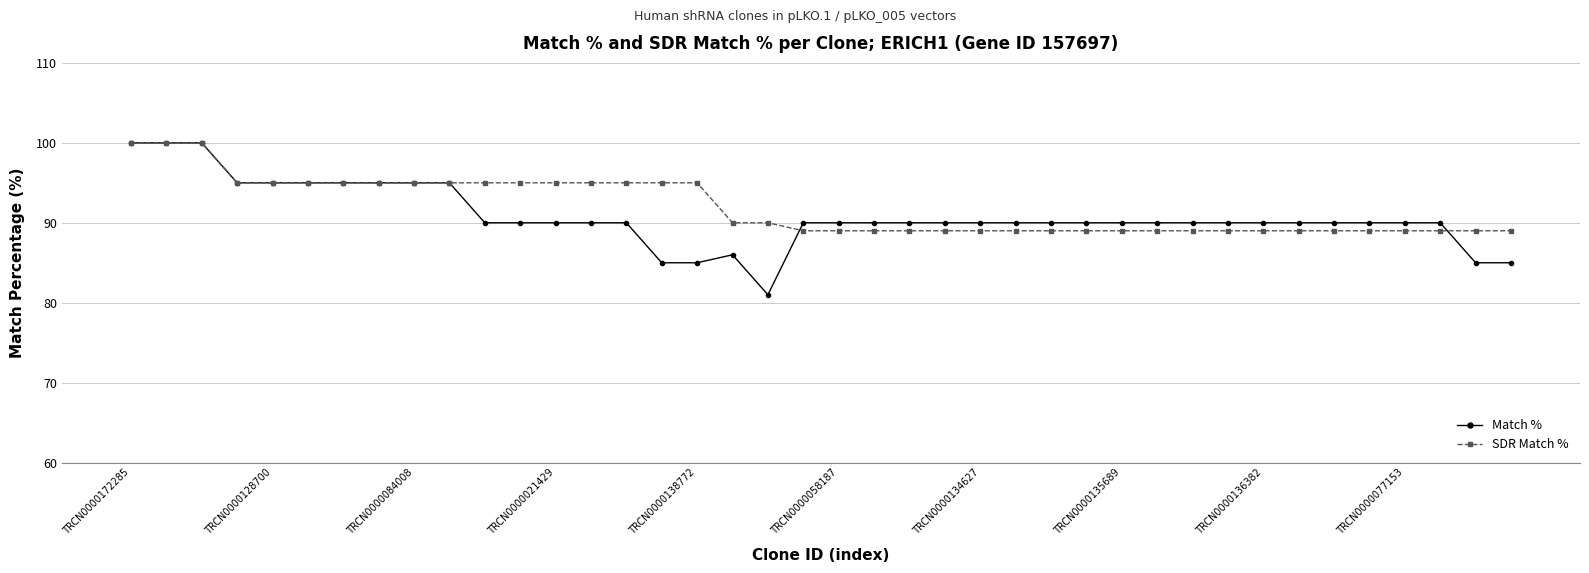

Count the number of categories in the chart.

40